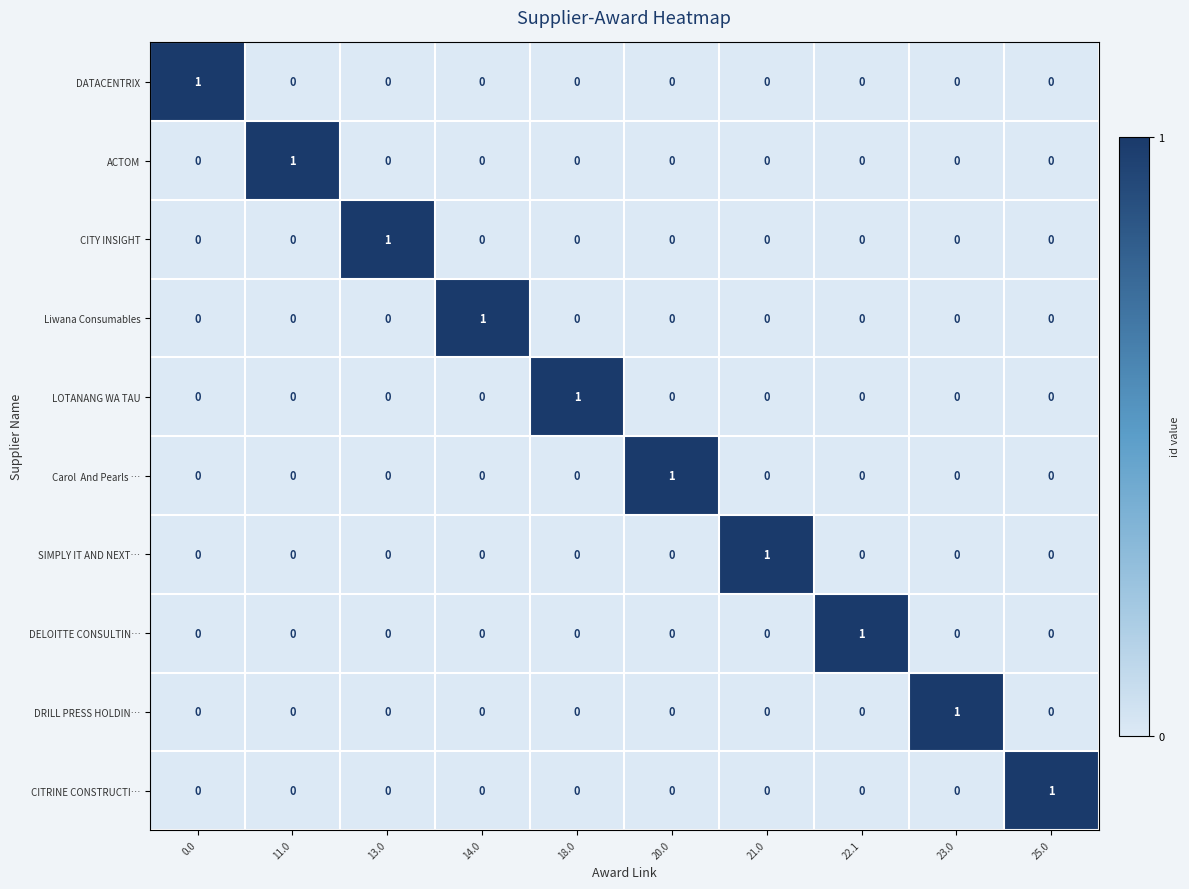

What is the greatest value displayed?

1